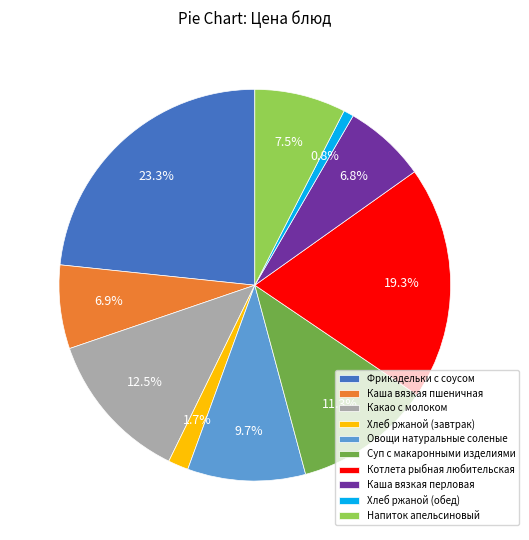

The Хлеб ржаной (завтрак) slice represents 2% of the pie. True or false?

True